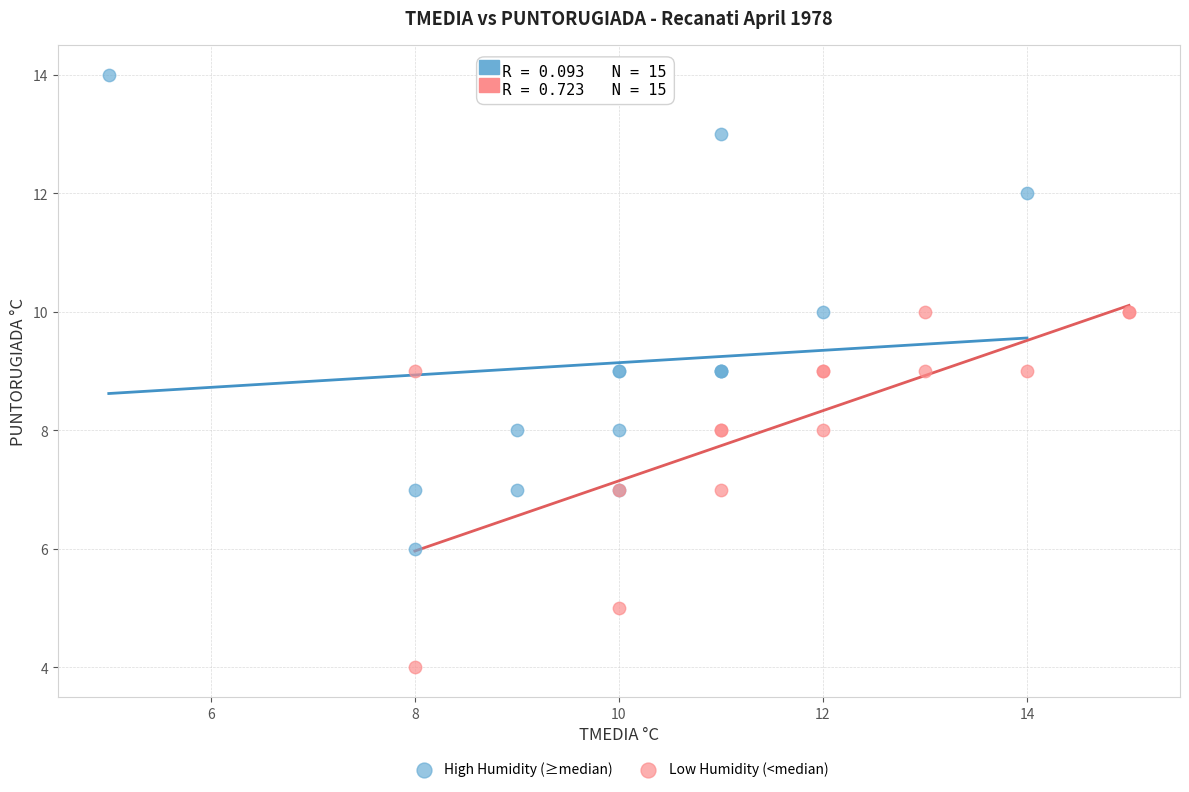

What are all the series names shown in the legend?

High Humidity (≥median), Low Humidity (<median)